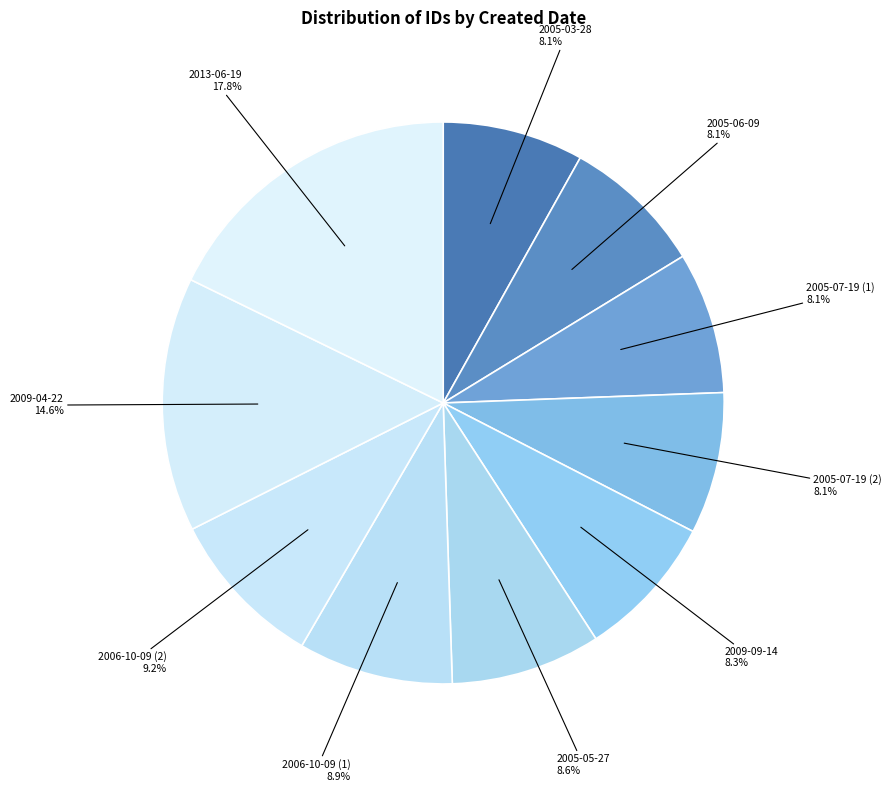

Is there a majority slice in this chart?

No